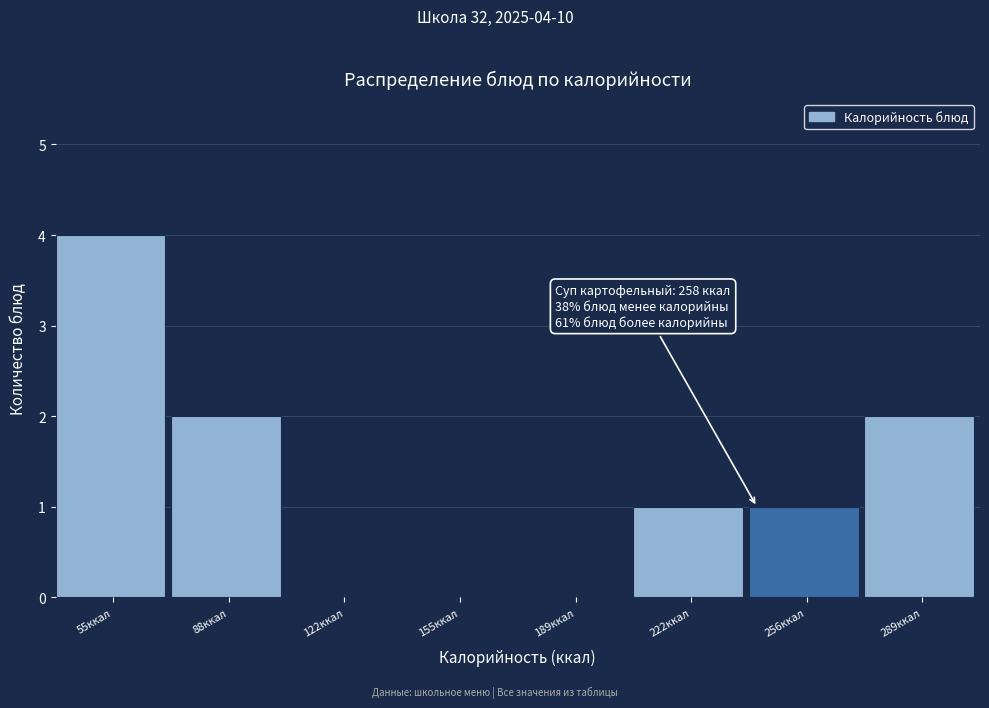

Reading right to left, transcribe all the data shown in this chart.

289ккал=2	256ккал=1	222ккал=1	189ккал=0	155ккал=0	122ккал=0	88ккал=2	55ккал=4